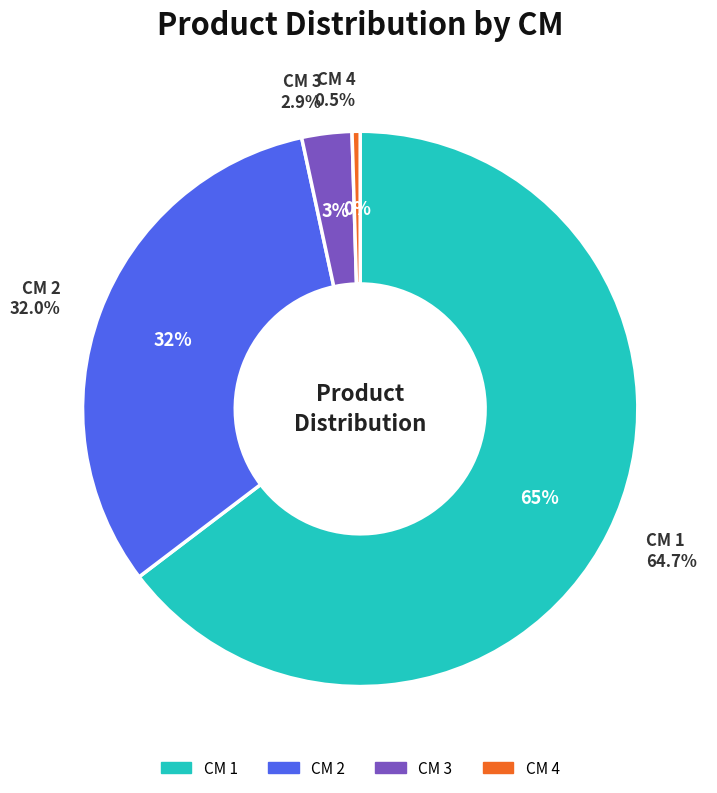

Which slice is the smallest?

4